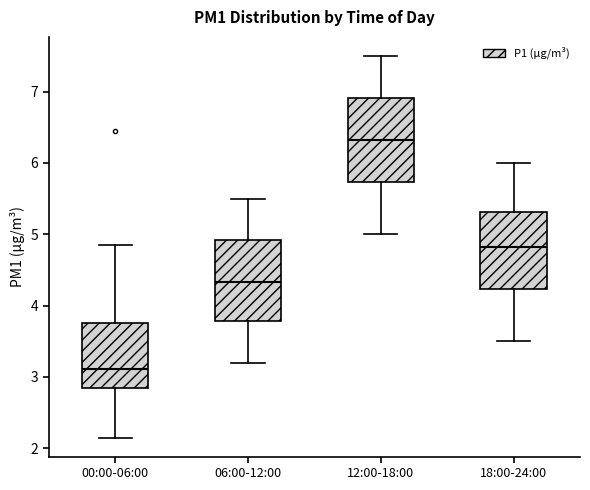

Where does the lower whisker of the box for 12:00-18:00 end on the y-axis? The values are not printed on the chart, so give them approximately, as read against the axis.

5.0